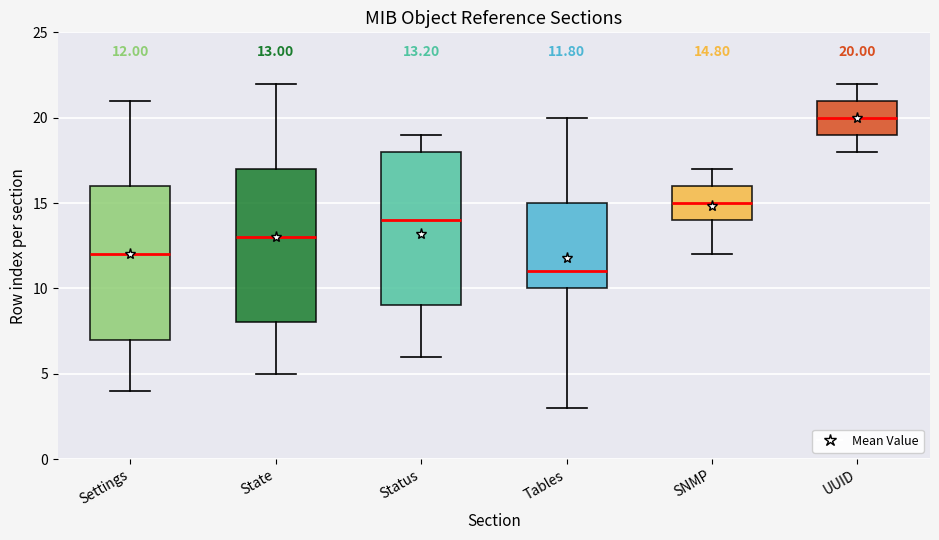

Which box has the highest median line?

UUID